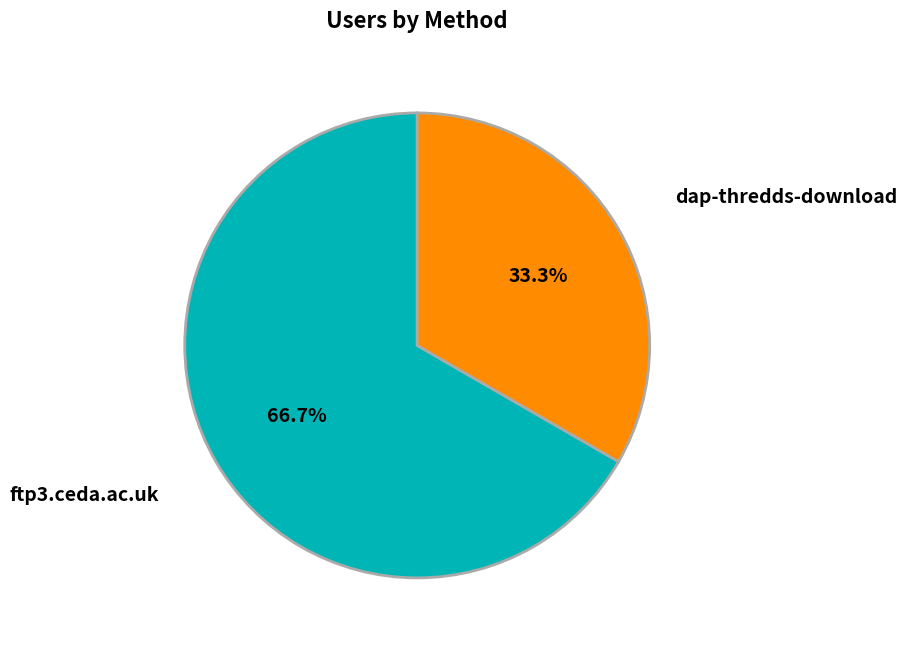

How many slices are in this pie chart?

2